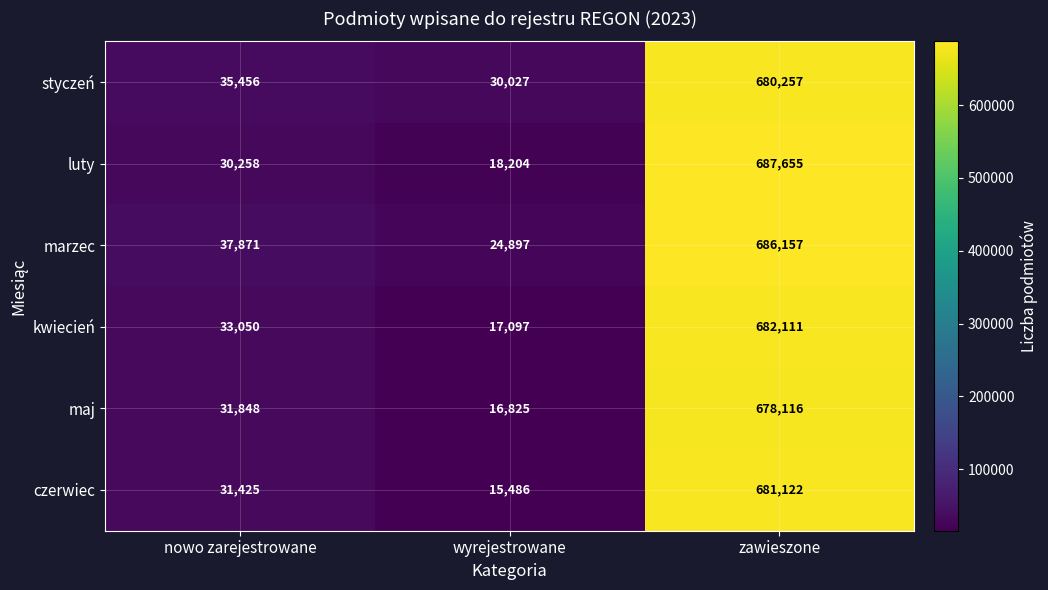

Reading right to left, extract all data points from this chart.

styczeń: 680257	30027	35456
luty: 687655	18204	30258
marzec: 686157	24897	37871
kwiecień: 682111	17097	33050
maj: 678116	16825	31848
czerwiec: 681122	15486	31425